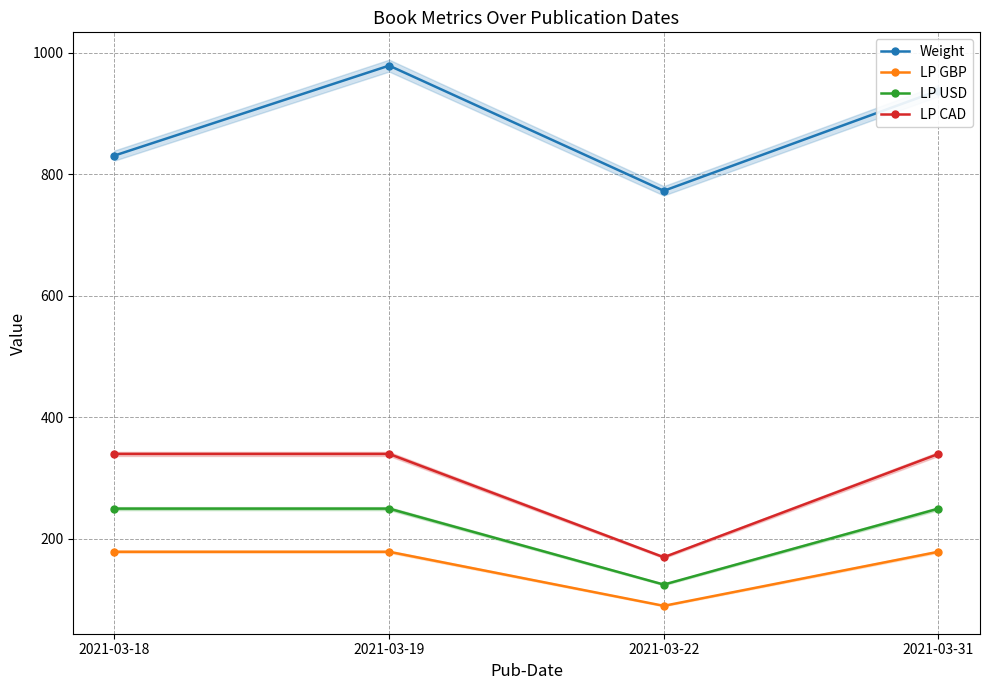

At which label does Weight first exceed 938?

2021-03-19